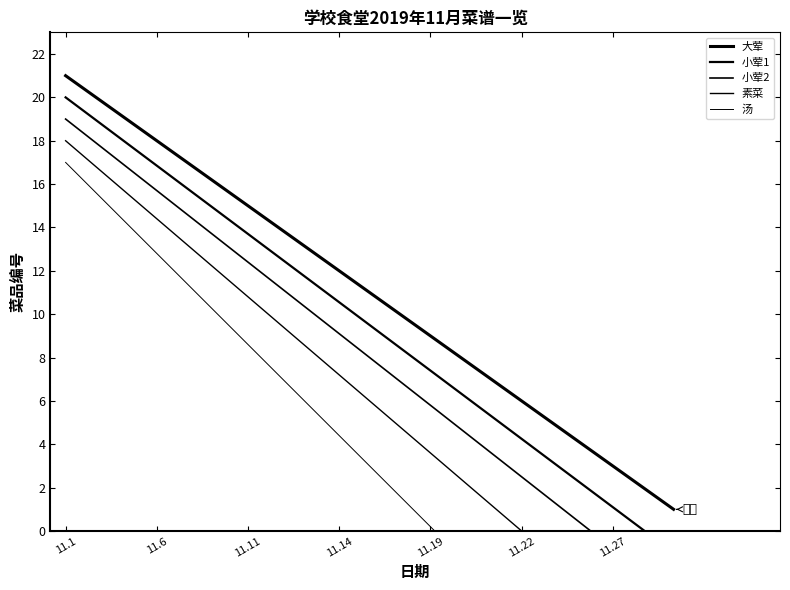

Which series has the largest total across all categories?

大荤